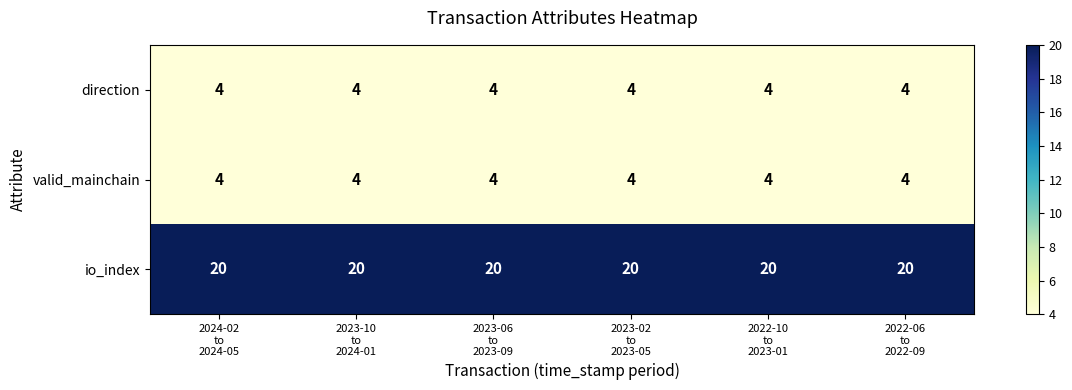

What is the maximum value for valid_mainchain?

4